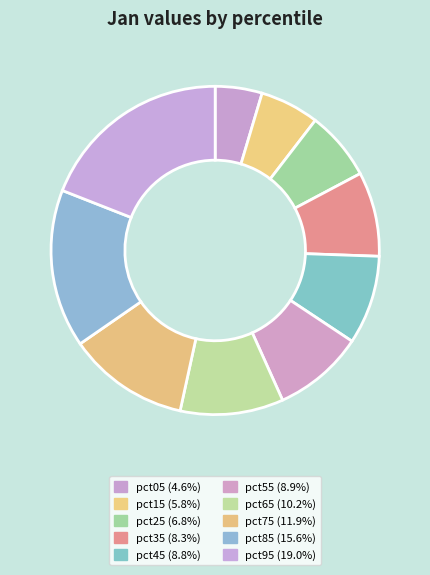

Do pct75 and pct35 together represent more than half of the pie?

No